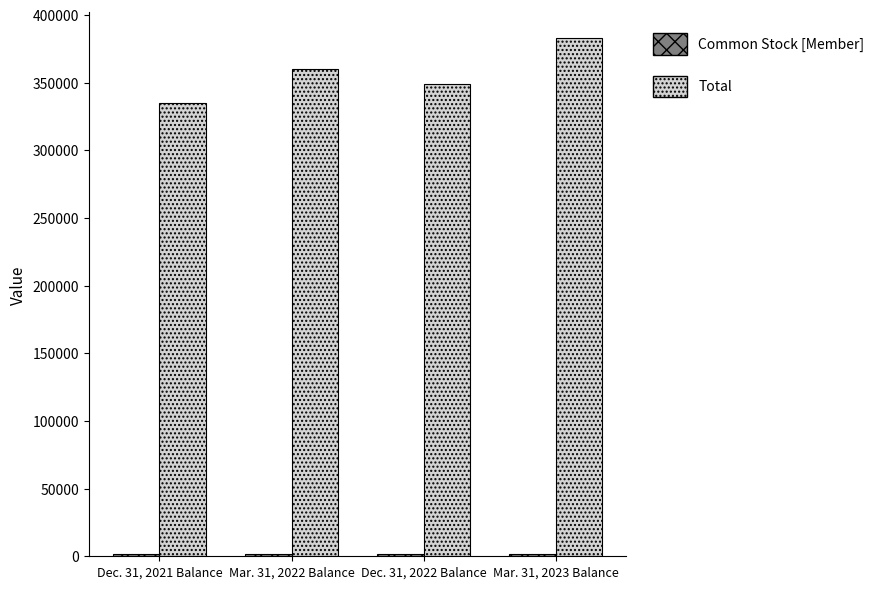

What is the difference between the maximum and second lowest values in the Total series?

33573